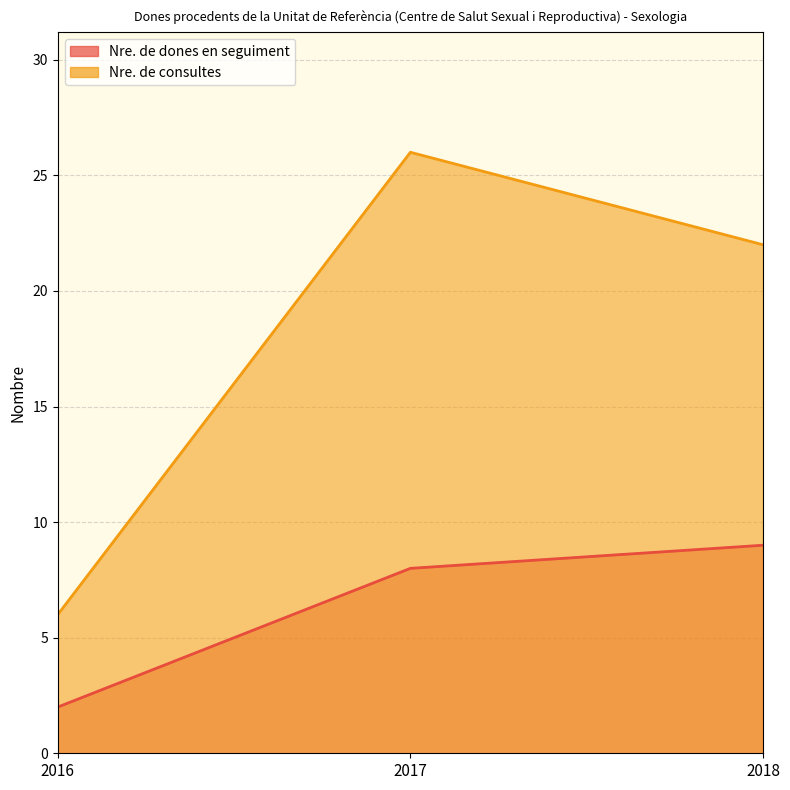

What is the difference between the Nre. de dones en seguiment values at 2017 and 2016?

6